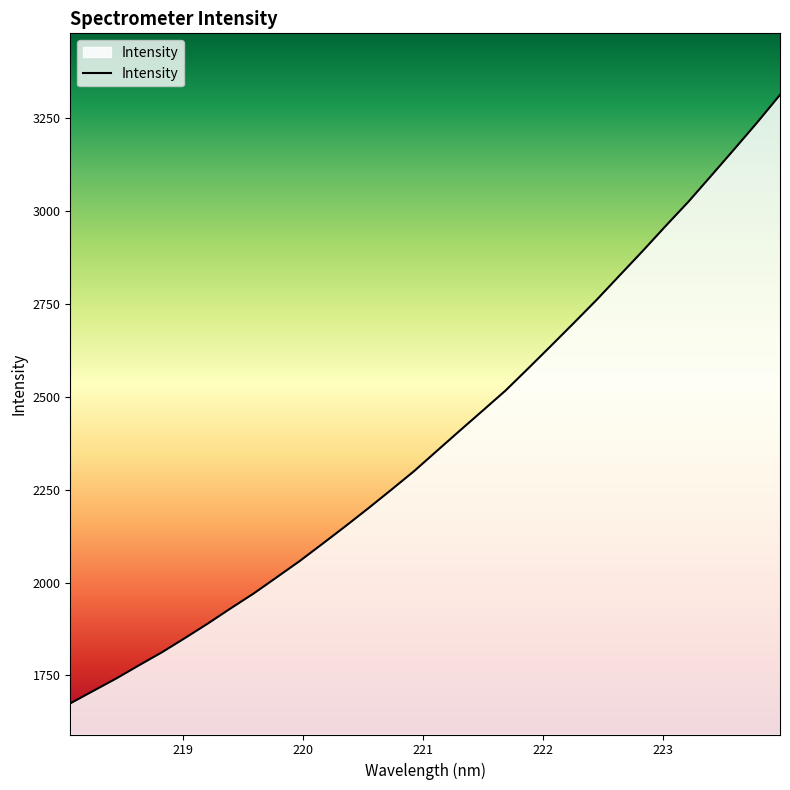

What is the greatest value displayed?

3313.0